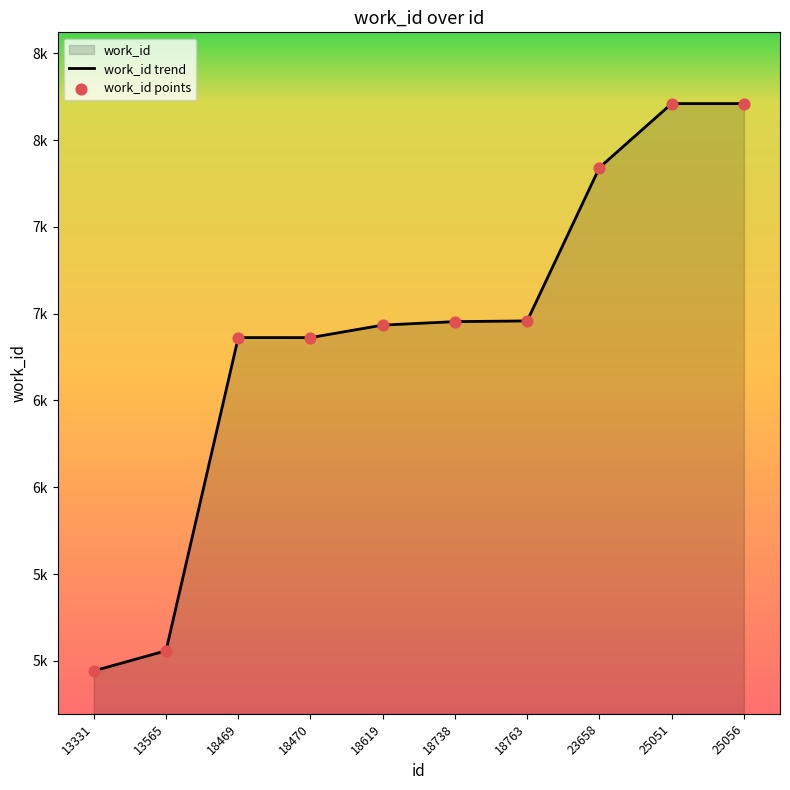

Is the value of work_id points at 18738 greater than the value of work_id trend at 13565?

Yes